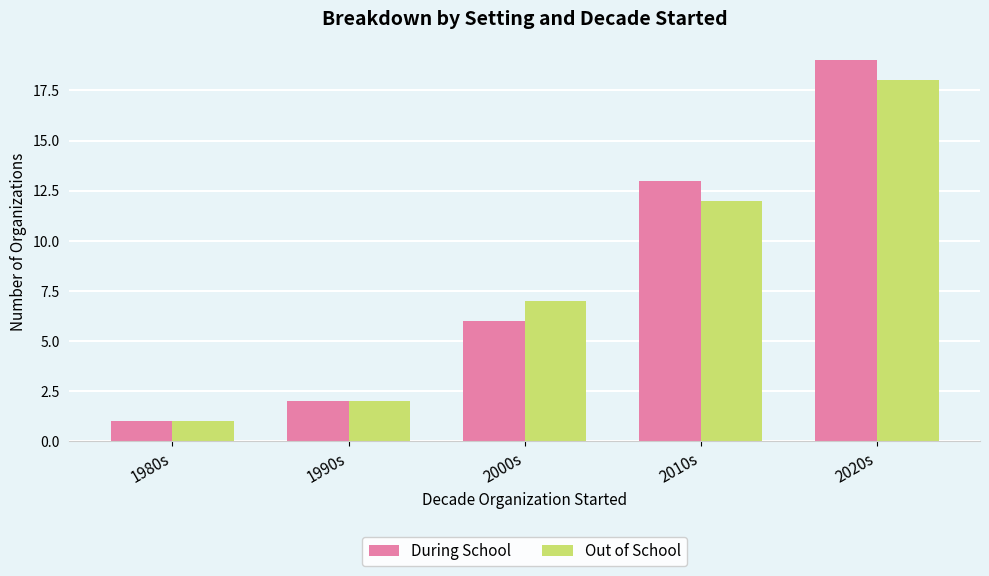

How many groups of bars are there?

5